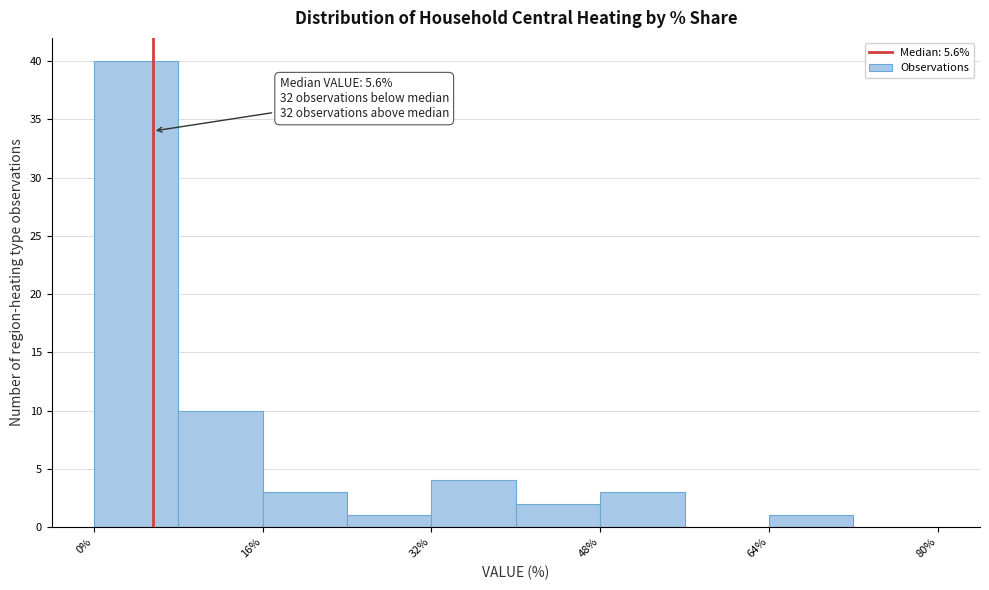

Which range on the x-axis has the tallest bar?

0 to 8